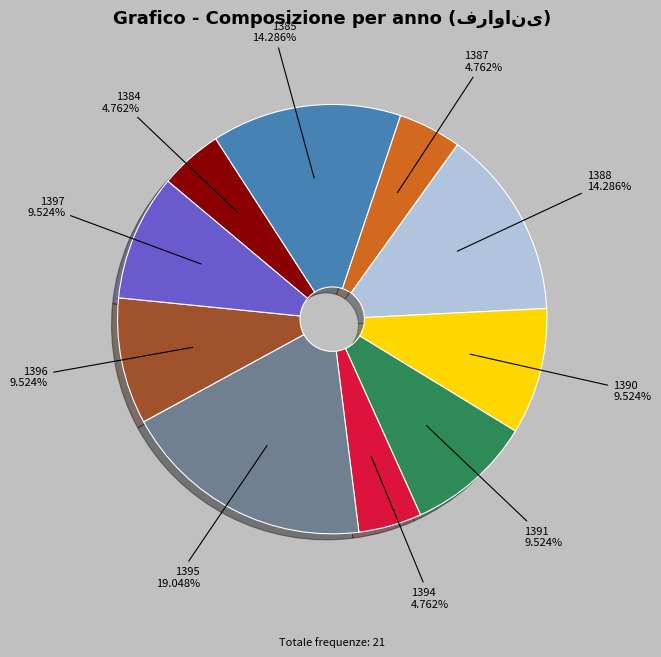

Count the number of slices in the pie.

10